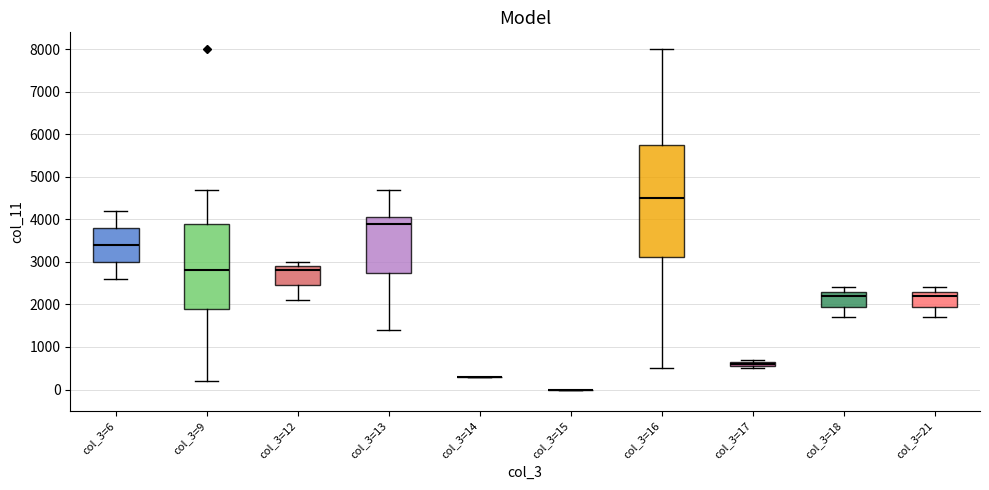

Where does the lower whisker of the box for col_3=13 end on the y-axis? The values are not printed on the chart, so give them approximately, as read against the axis.

1400